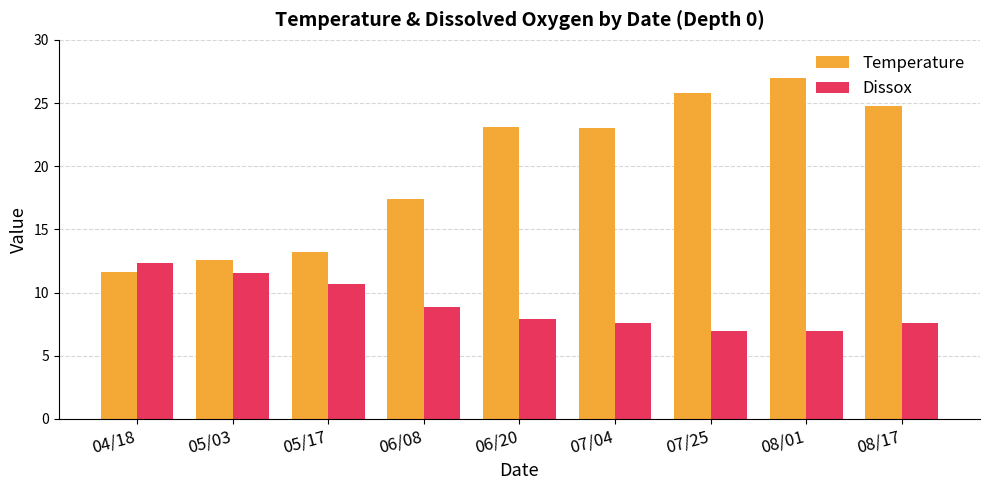

Count the number of categories in the chart.

9